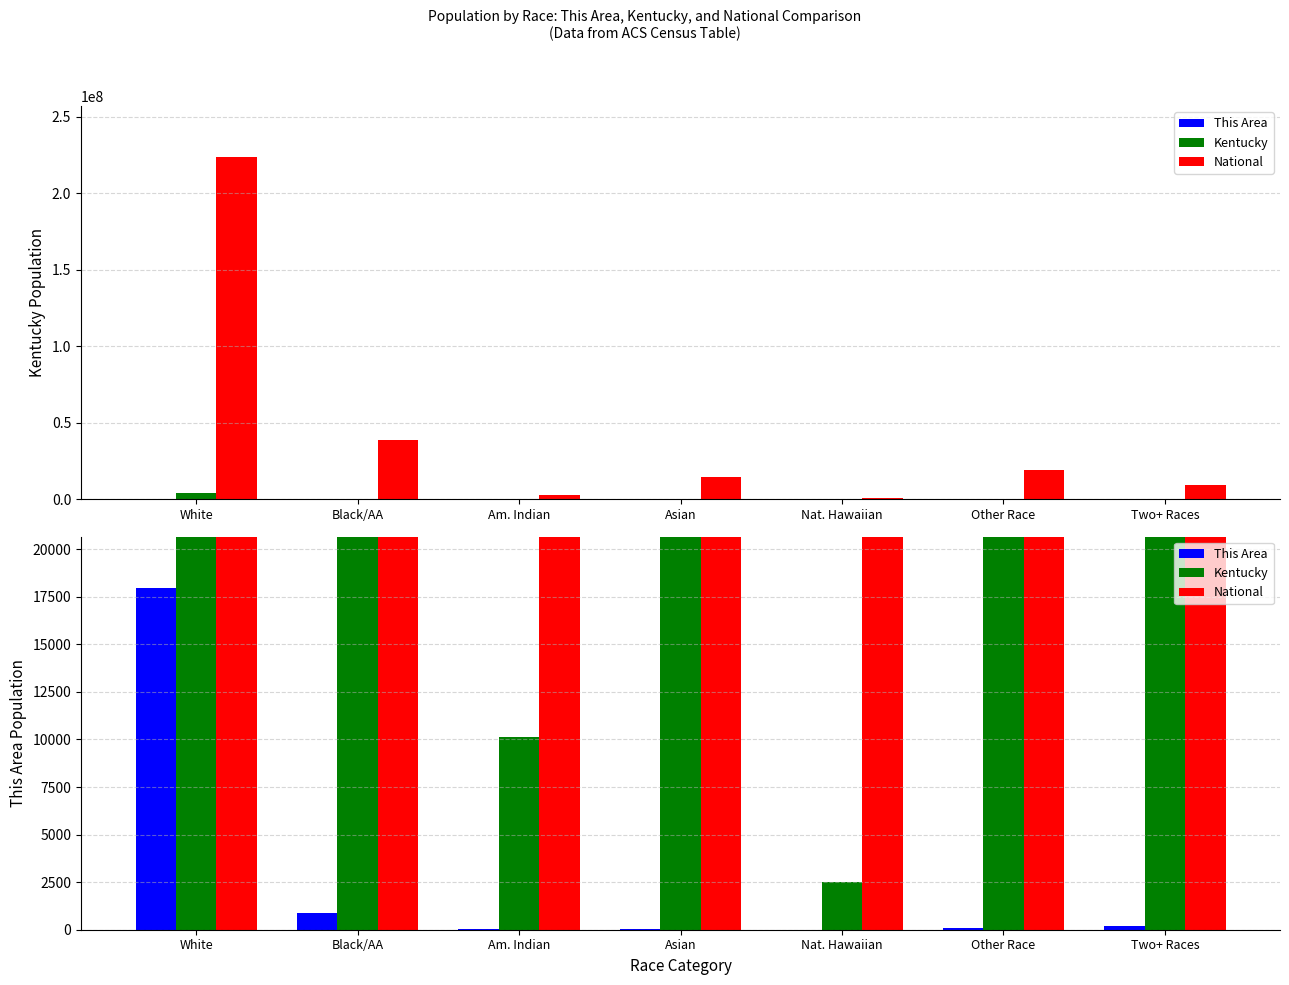

How many categories are shown in the chart?

7